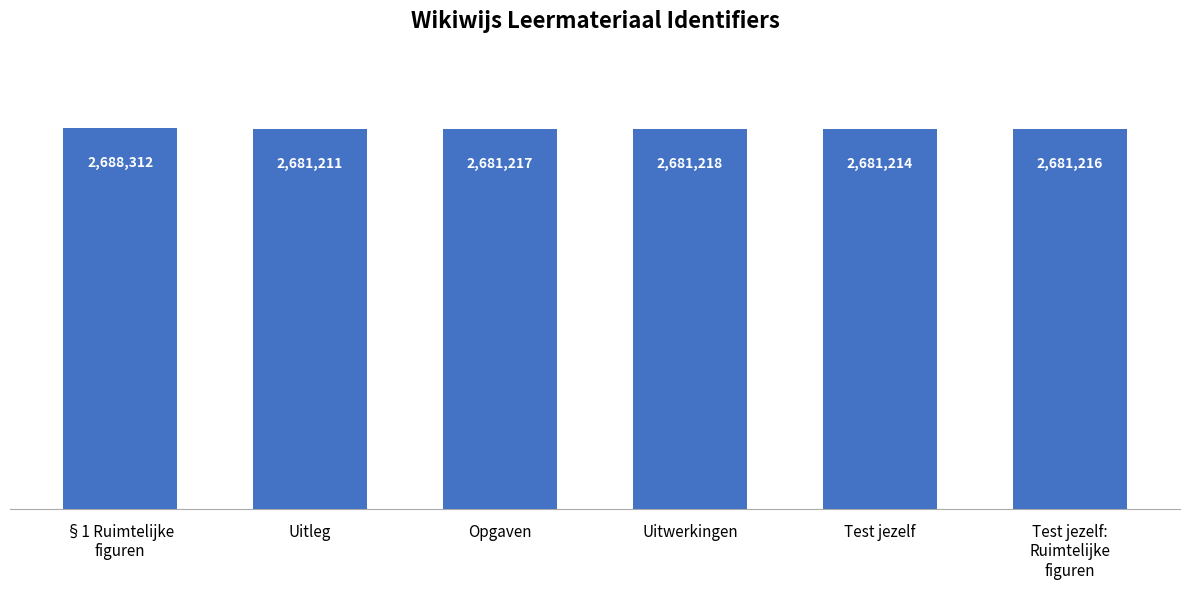

What is the difference between the values at Opgaven and Uitwerkingen?

1